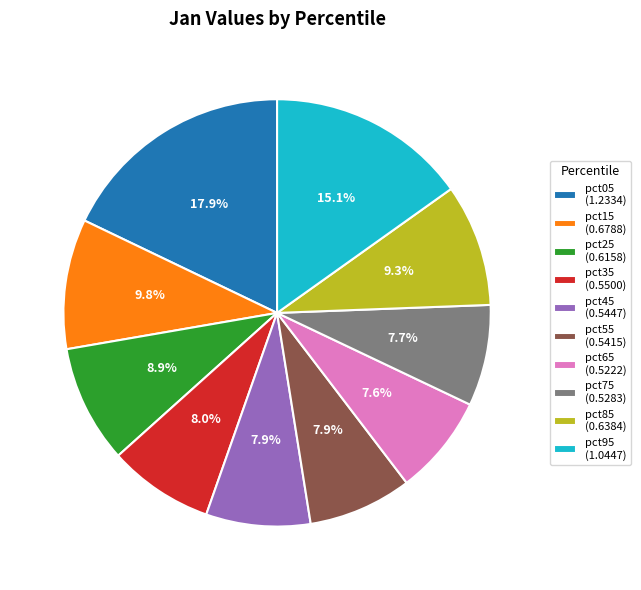

To the nearest percent, what portion does pct75 represent?

8%